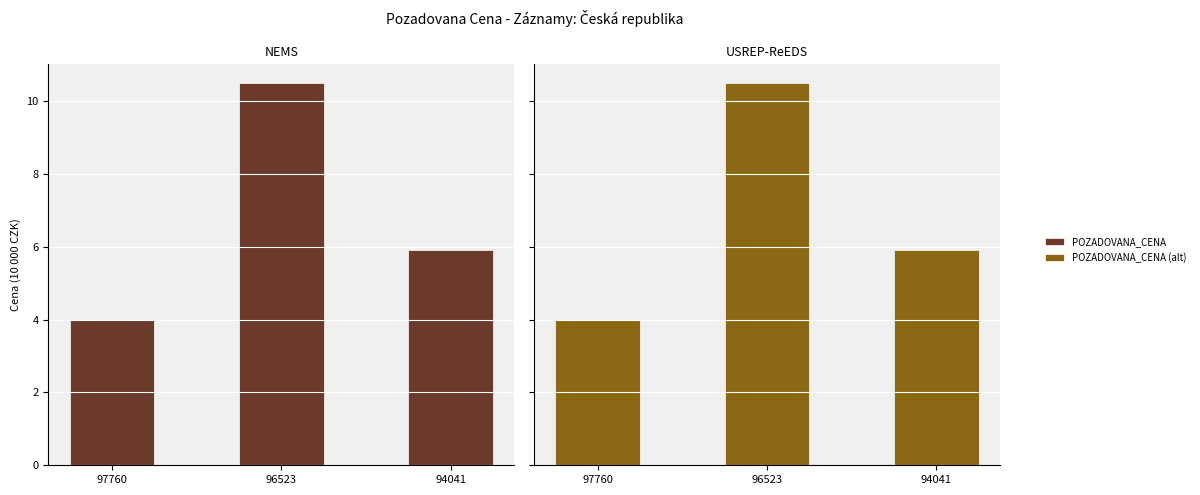

What is the sum of the POZADOVANA_CENA values at 97760 and 96523?

14.5